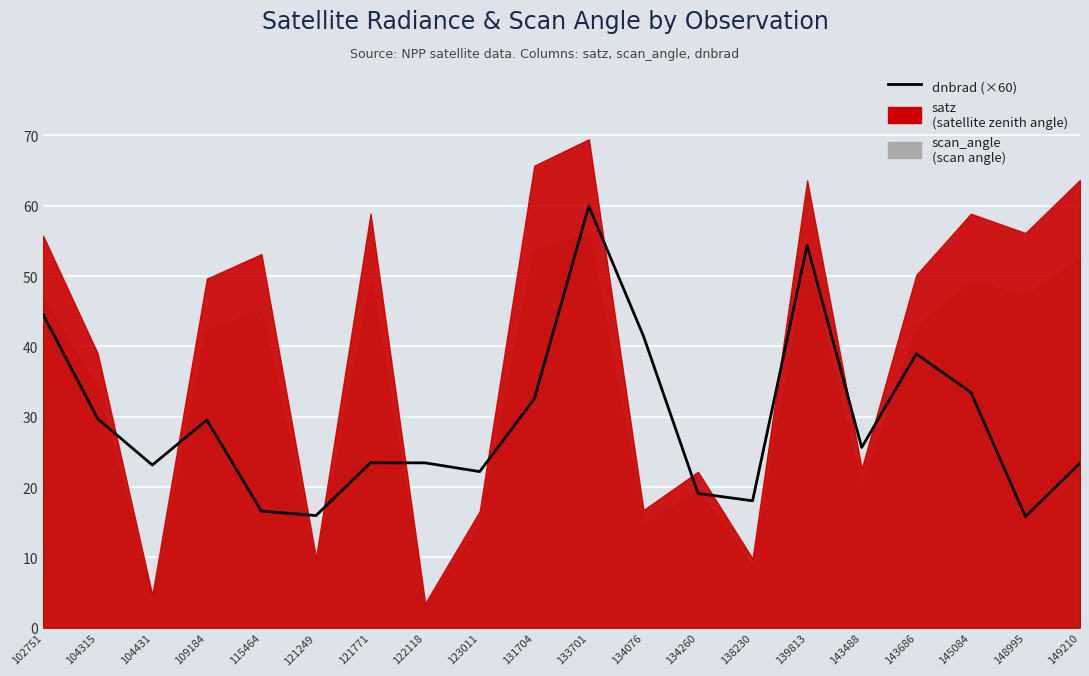

What is the sum of all values?

591.3